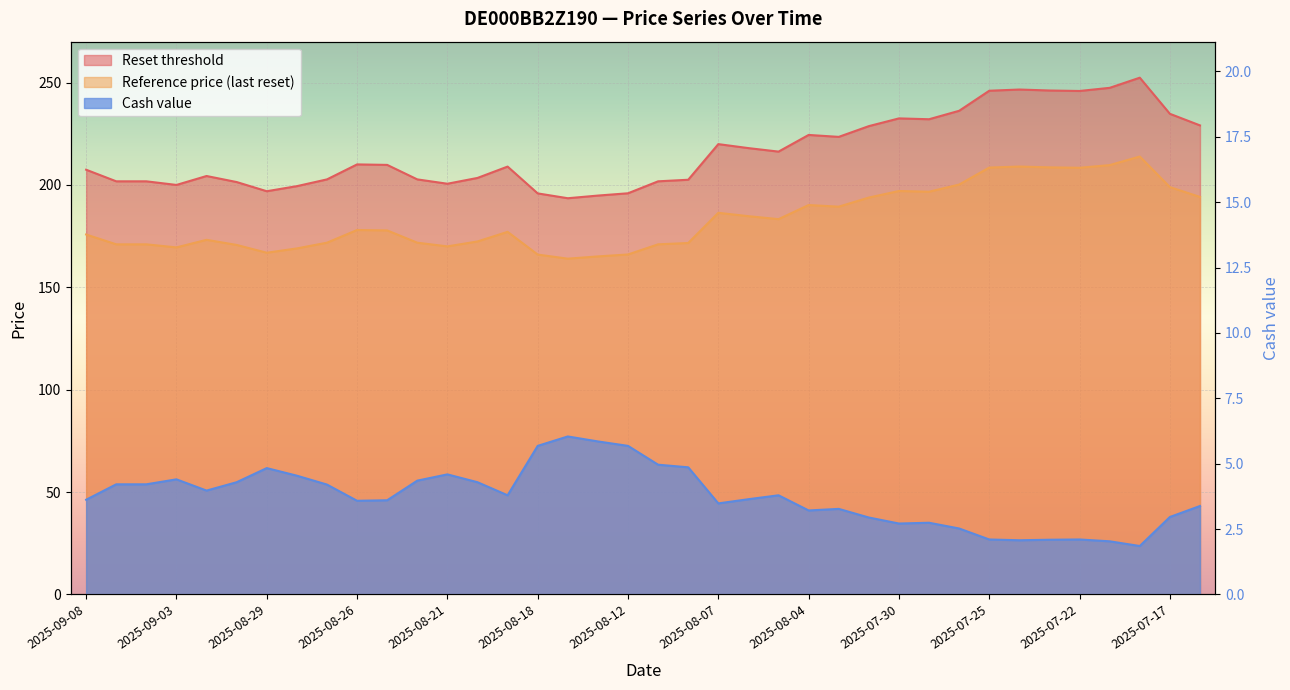

True or false: Cash value and Reset threshold cross at least once.

False